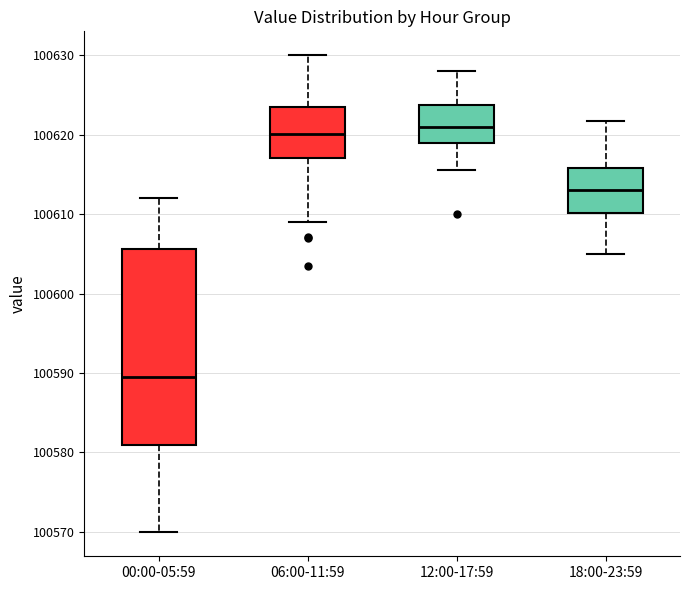

Reading left to right, read every box against the y-axis: the position of its median line, the range the box covers, and the ends of its whiskers. The values are not printed on the chart, so give them approximately, as read against the axis.

00:00-05:59: median 100590, box 100581 to 100606, whiskers 100570 to 100612
06:00-11:59: median 100620, box 100617 to 100623, whiskers 100609 to 100630
12:00-17:59: median 100621, box 100619 to 100624, whiskers 100616 to 100628
18:00-23:59: median 100613, box 100610 to 100616, whiskers 100605 to 100622